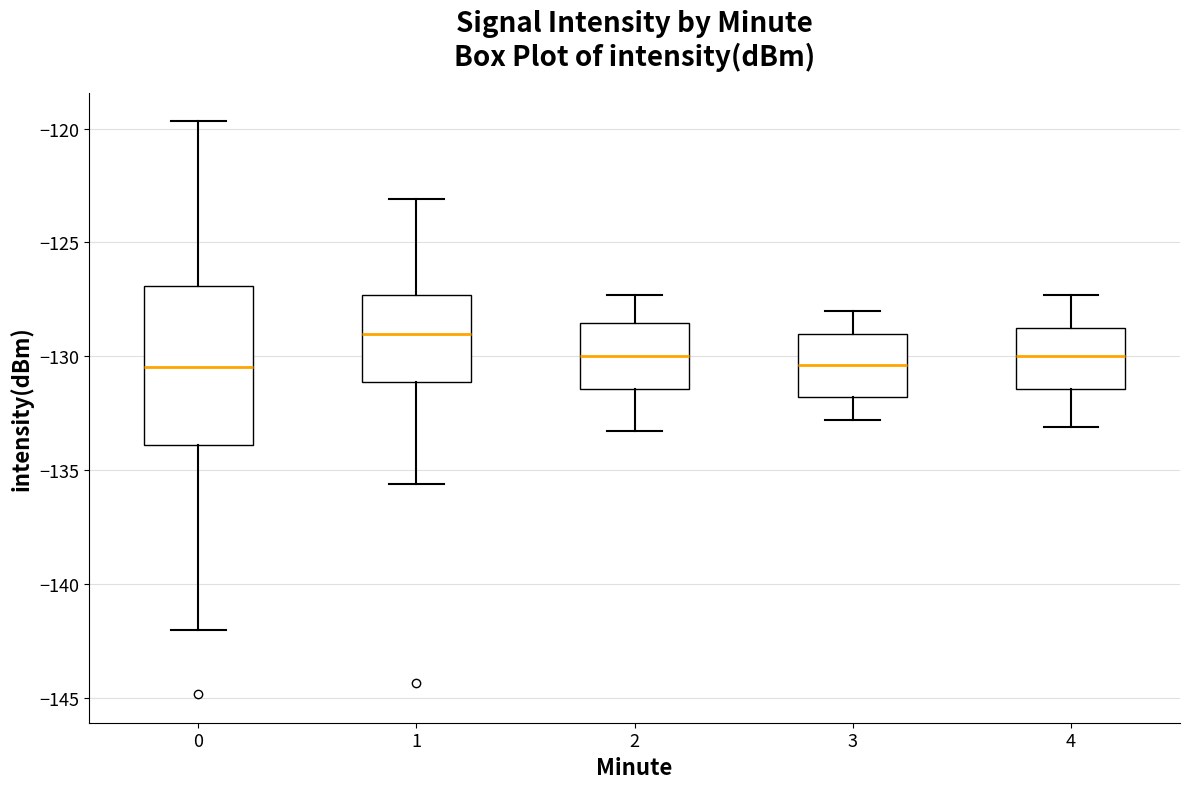

Which box is the tallest, from its lower edge to its upper edge?

0